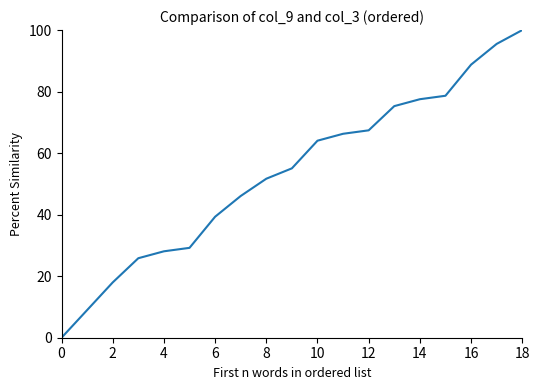

What is the greatest value displayed?

100.0